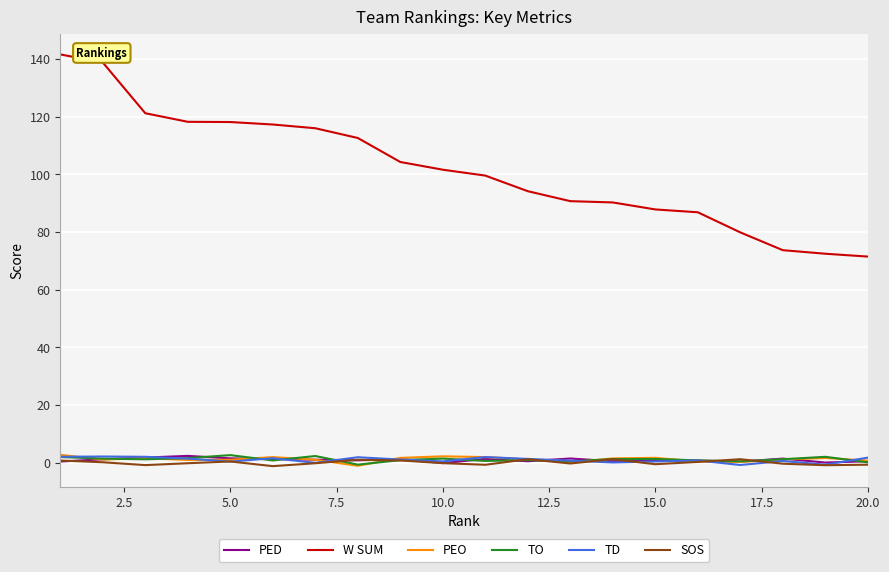

How many series are shown in this chart?

6